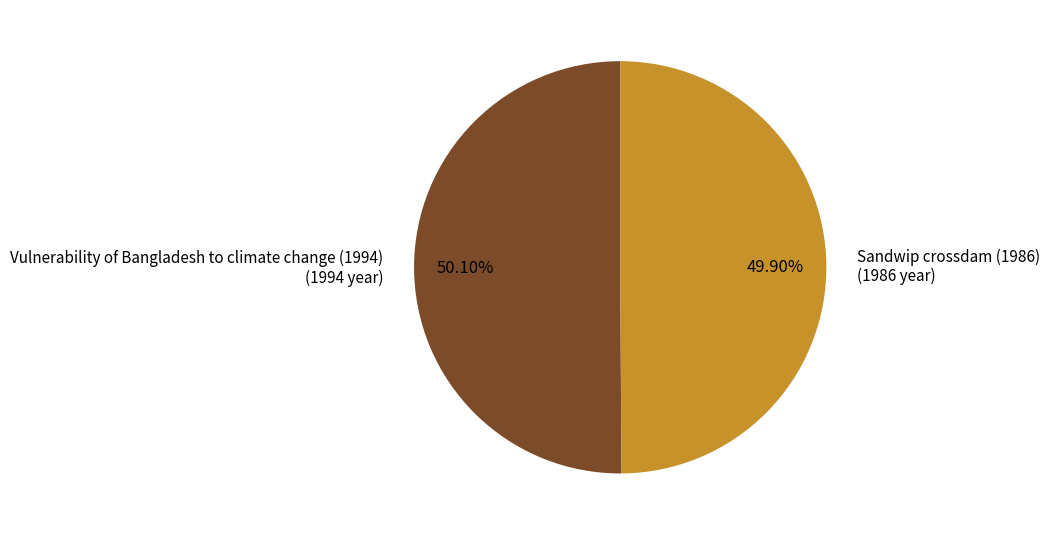

How many slices are in this pie chart?

2